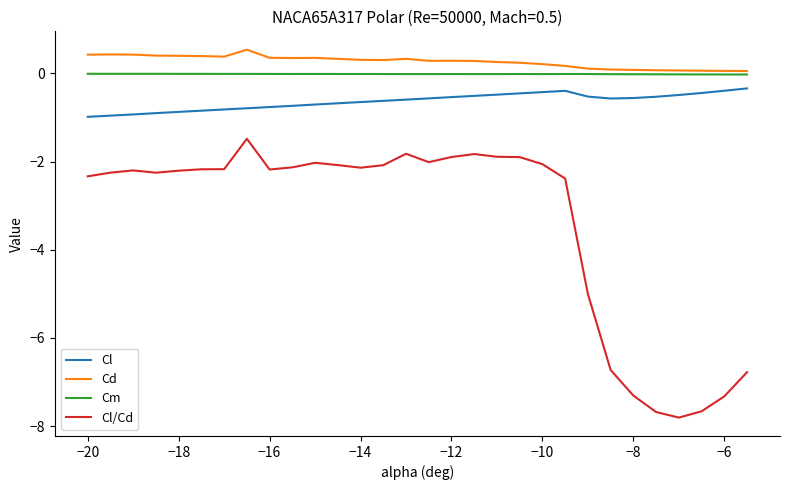

True or false: Cm and Cl/Cd intersect in this chart.

False